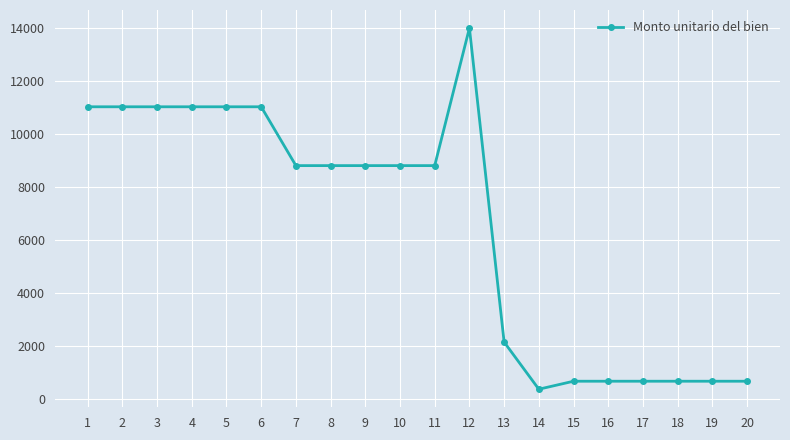

Reading left to right, extract all data points from this chart.

1=11020.0	2=11020.0	3=11020.0	4=11020.0	5=11020.0	6=11020.0	7=8804.4	8=8804.4	9=8804.4	10=8804.4	11=8804.4	12=13985.0	13=2160.0	14=383.4	15=684.4	16=684.4	17=684.4	18=684.4	19=684.4	20=684.4